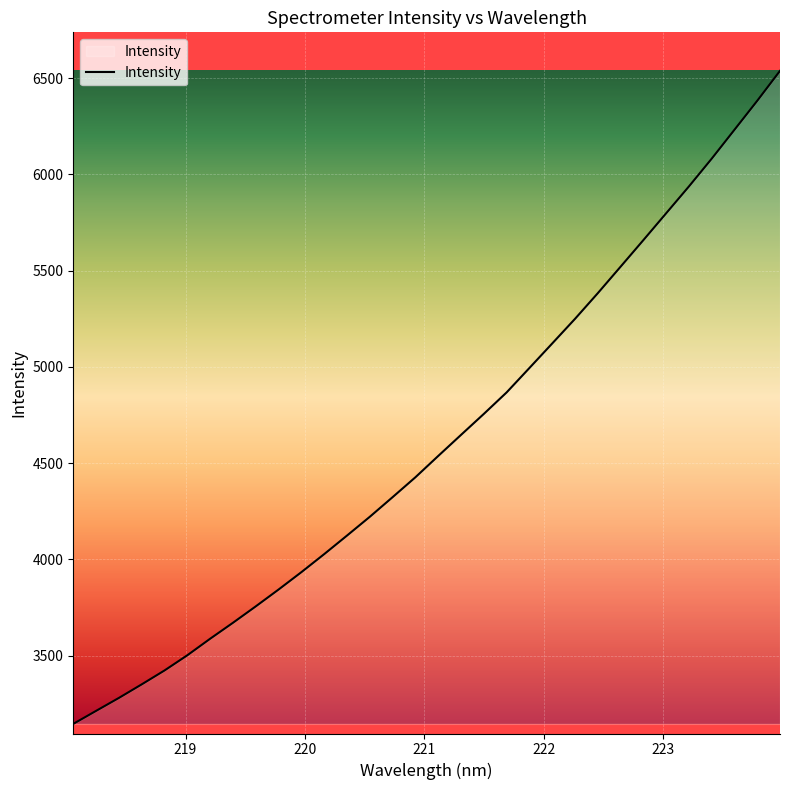

What is the greatest value displayed?

6538.5